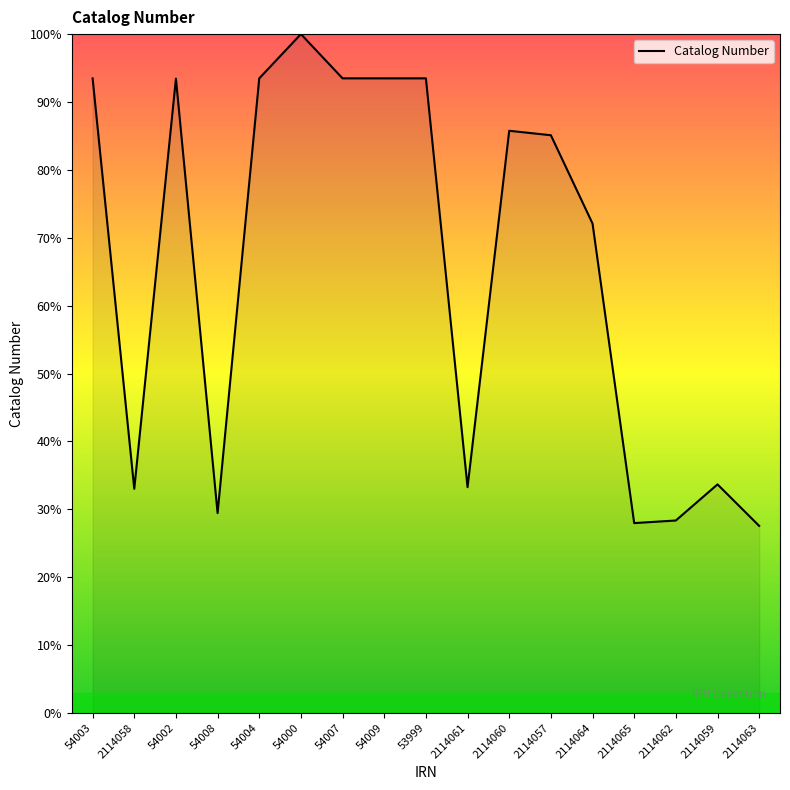

What position from the left is 2114060?

11